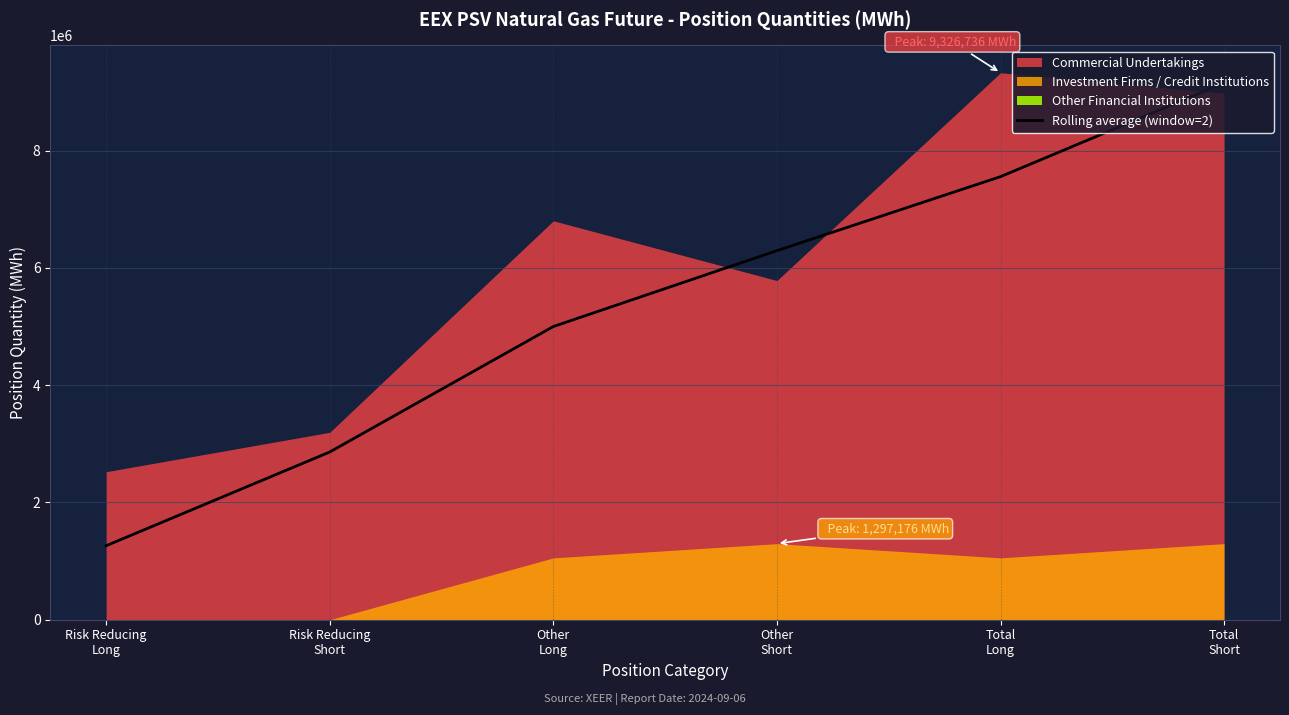

What is the sum of the values at Other
Long and Total
Long?

12554364